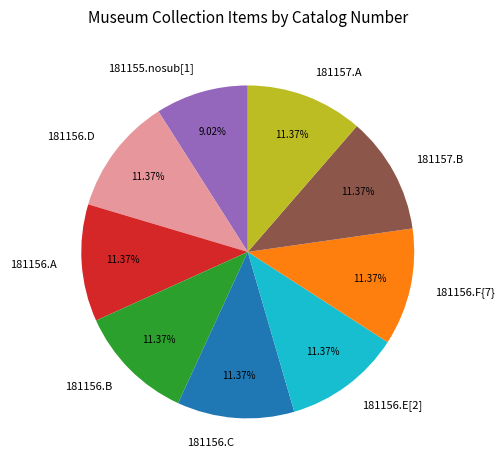

What is the total percentage of 181156.A and 181156.C?

22.7%